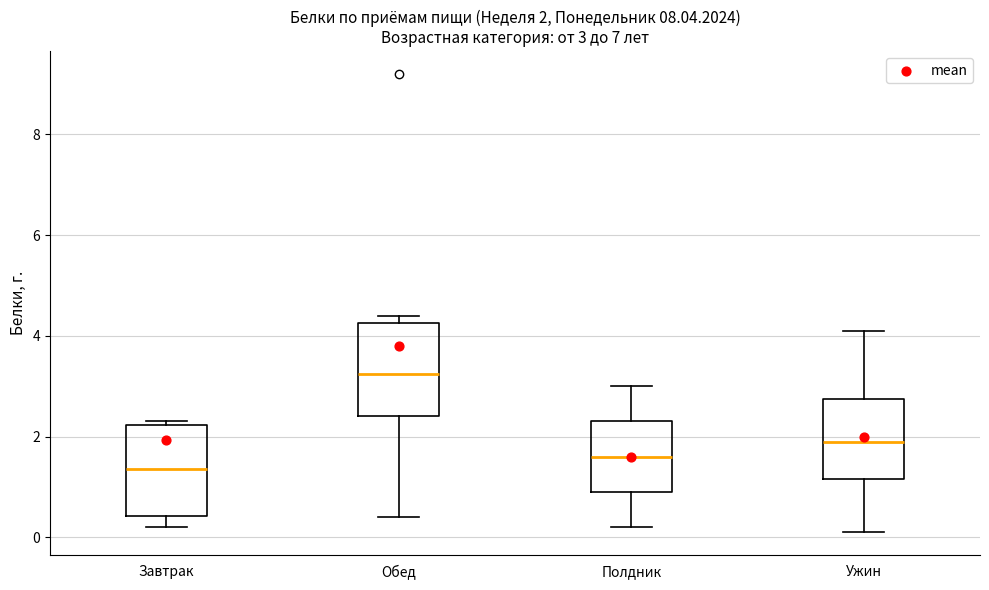

Which box has the highest median line?

Обед